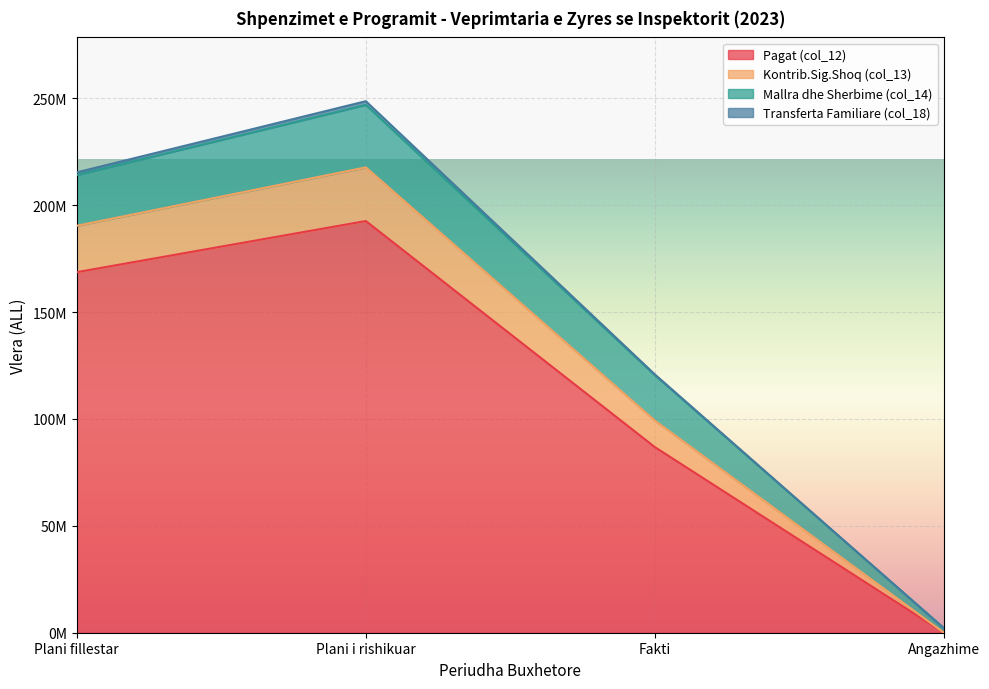

True or false: Pagat (col_12) has more than 1 interior local peaks.

False